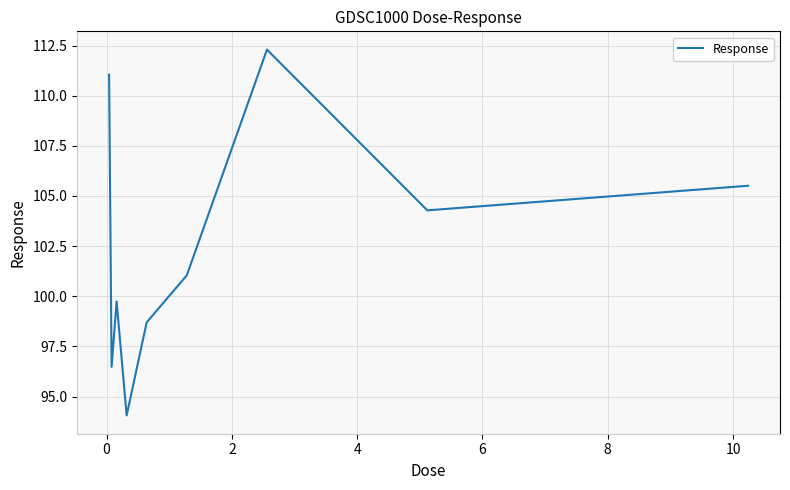

What is the difference between the maximum and minimum values?

18.2